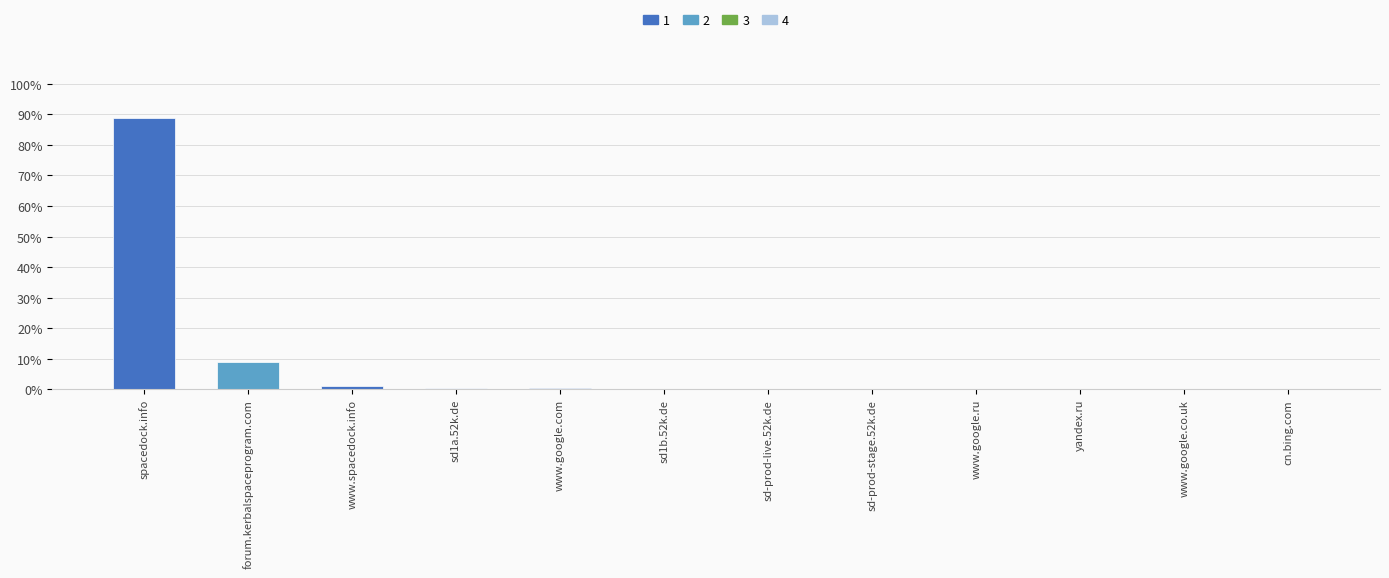

The value at www.spacedock.info is 1.2. True or false?

True